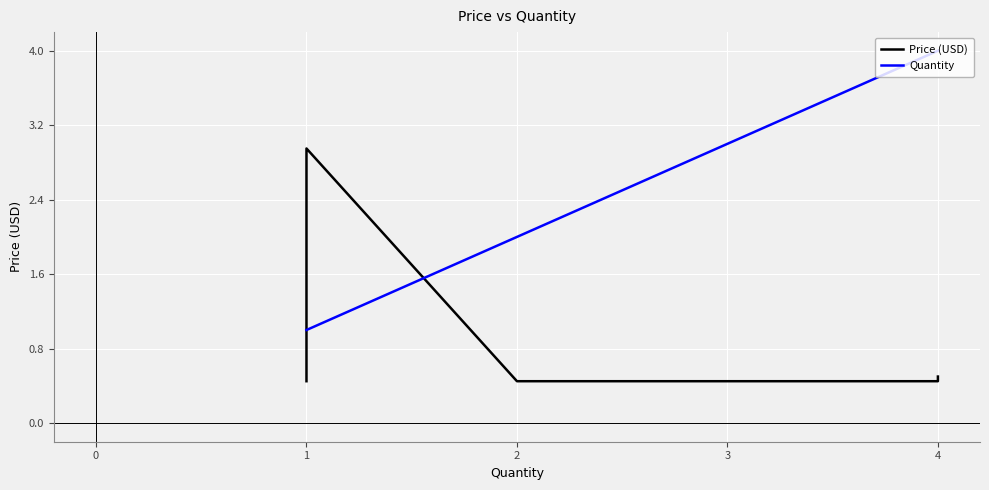

What is the value of the Price (USD) point at the 4th from the left?

0.5